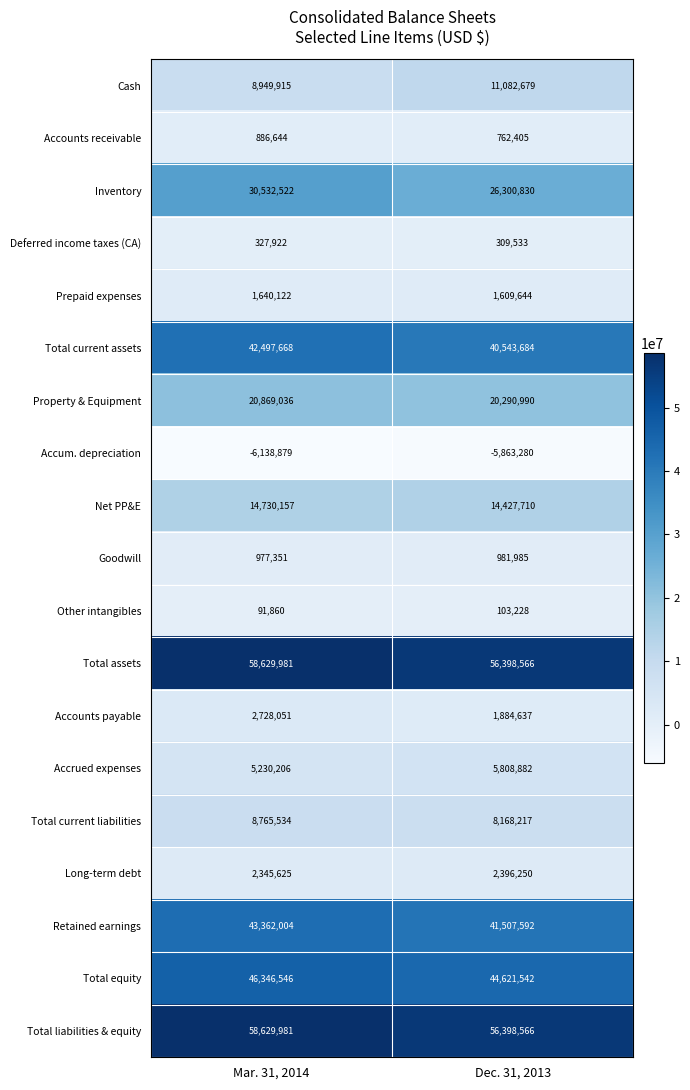

Which series has the widest spread of values?

Inventory